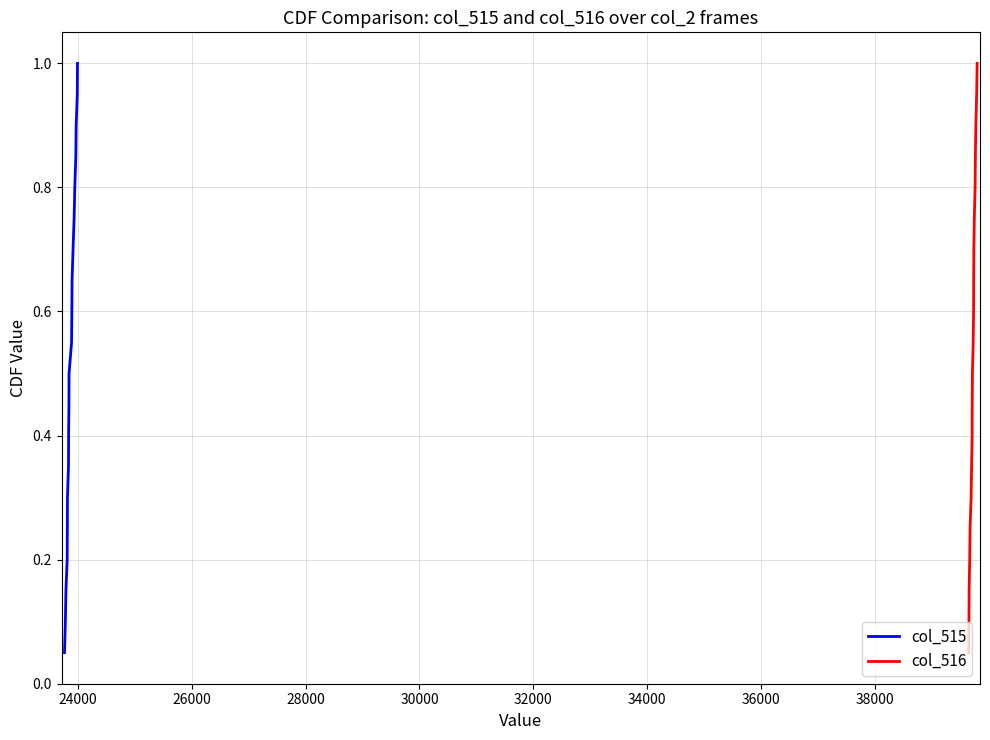

Which series has the widest spread of values?

col_515